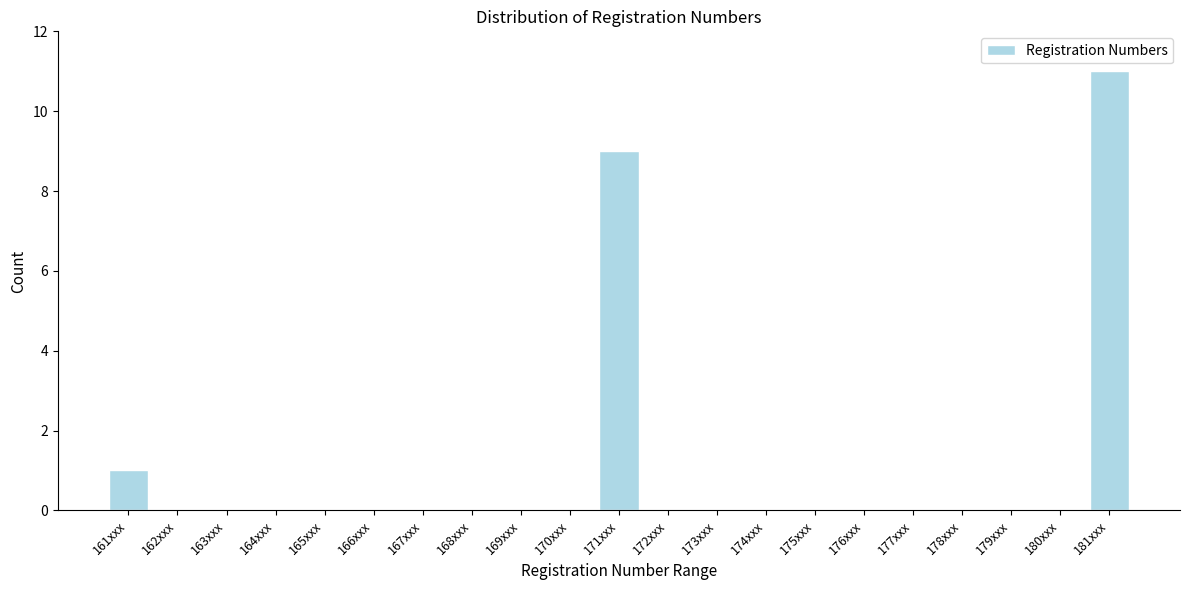

Reading right to left, what are all the values shown in this chart?

181xxx=11	180xxx=0	179xxx=0	178xxx=0	177xxx=0	176xxx=0	175xxx=0	174xxx=0	173xxx=0	172xxx=0	171xxx=9	170xxx=0	169xxx=0	168xxx=0	167xxx=0	166xxx=0	165xxx=0	164xxx=0	163xxx=0	162xxx=0	161xxx=1